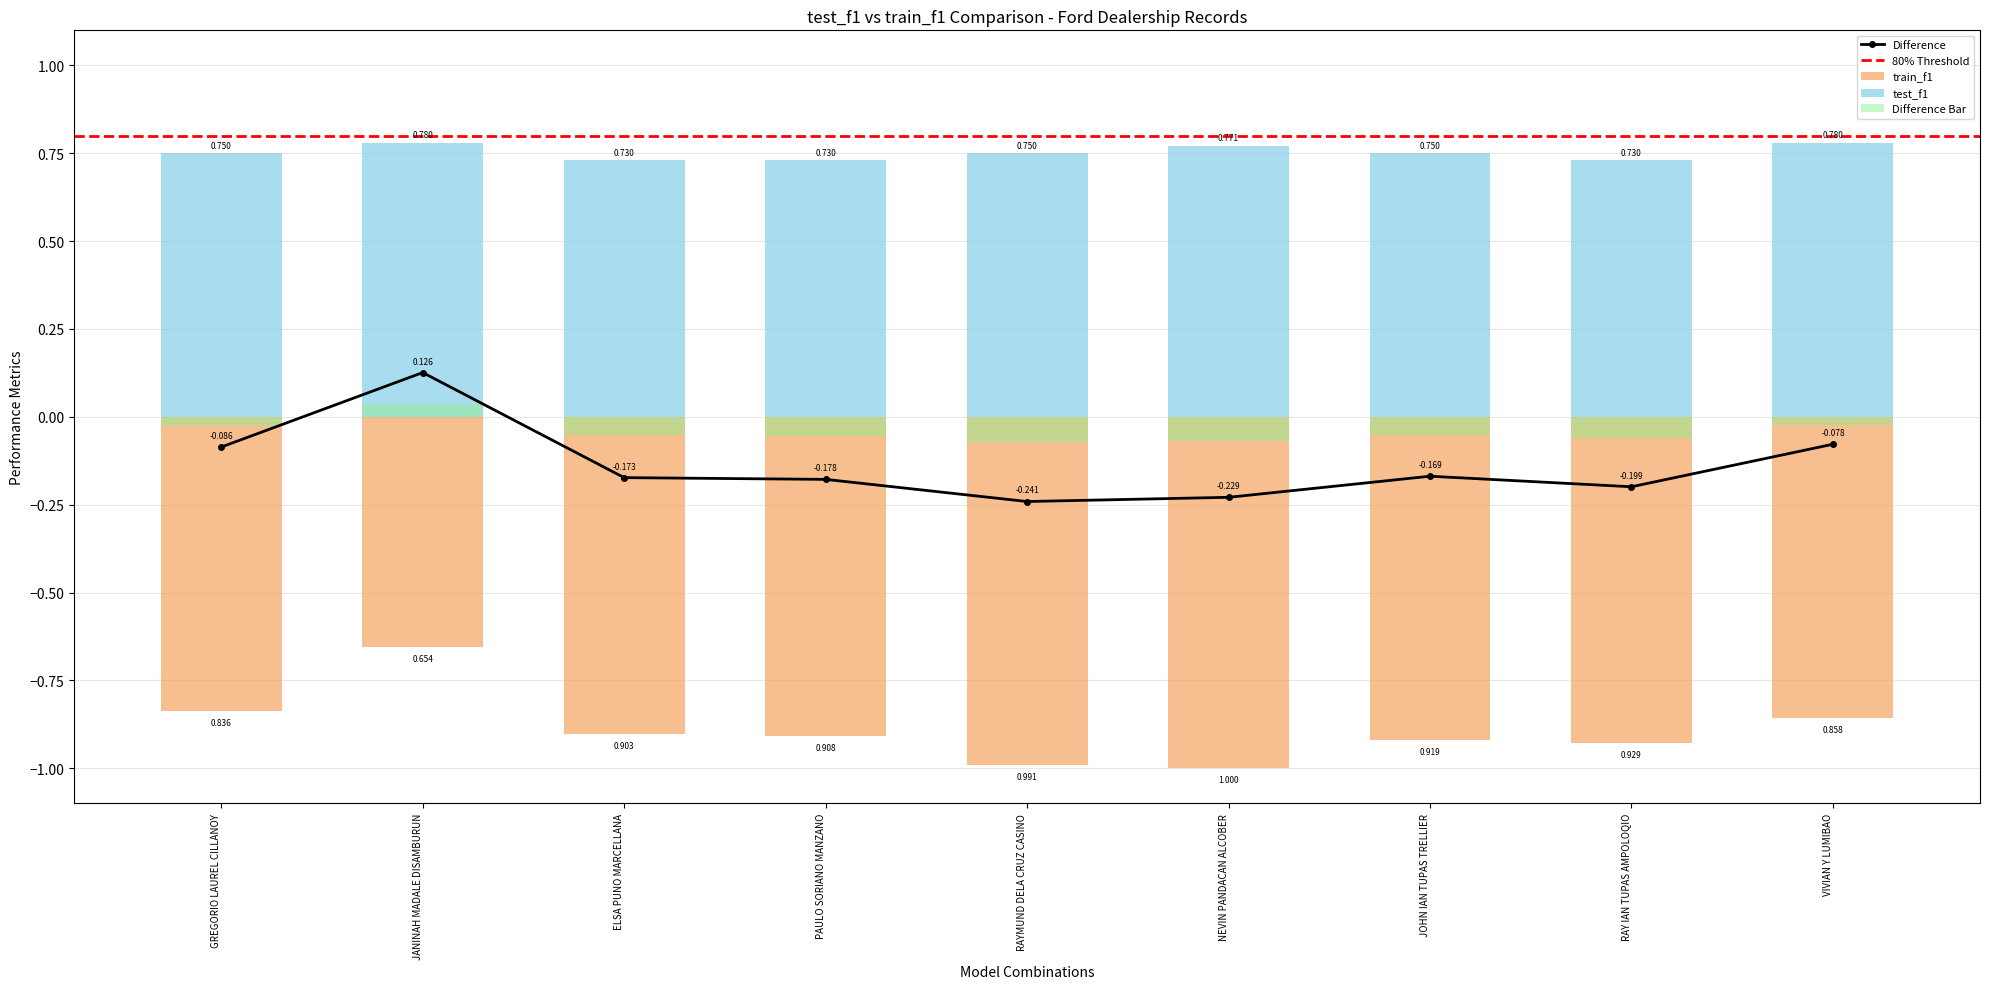

What is the sum of all test_f1 values?

6.8